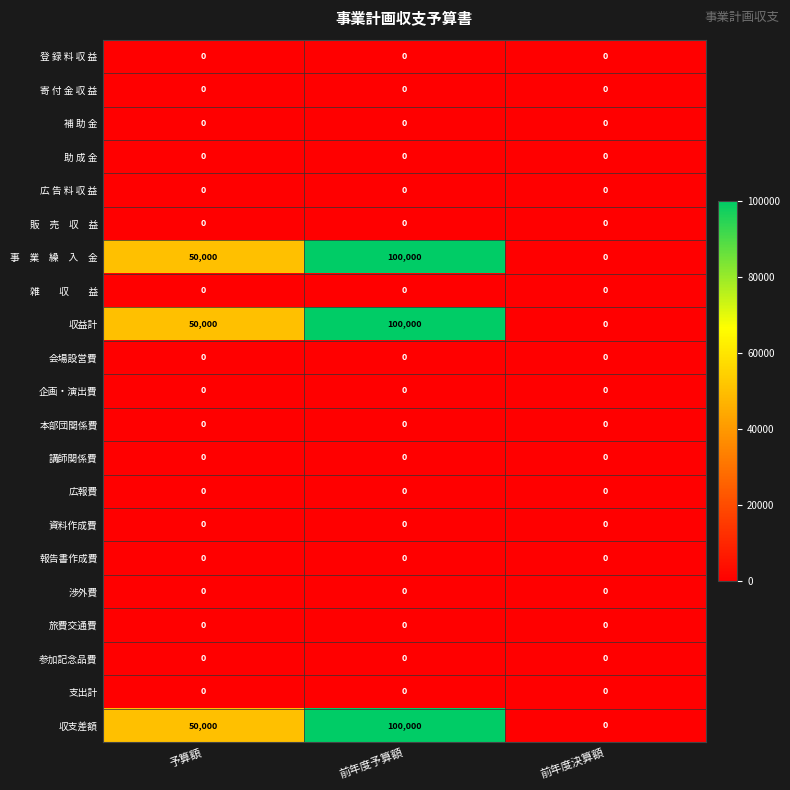

What is the maximum value shown in the chart?

100000